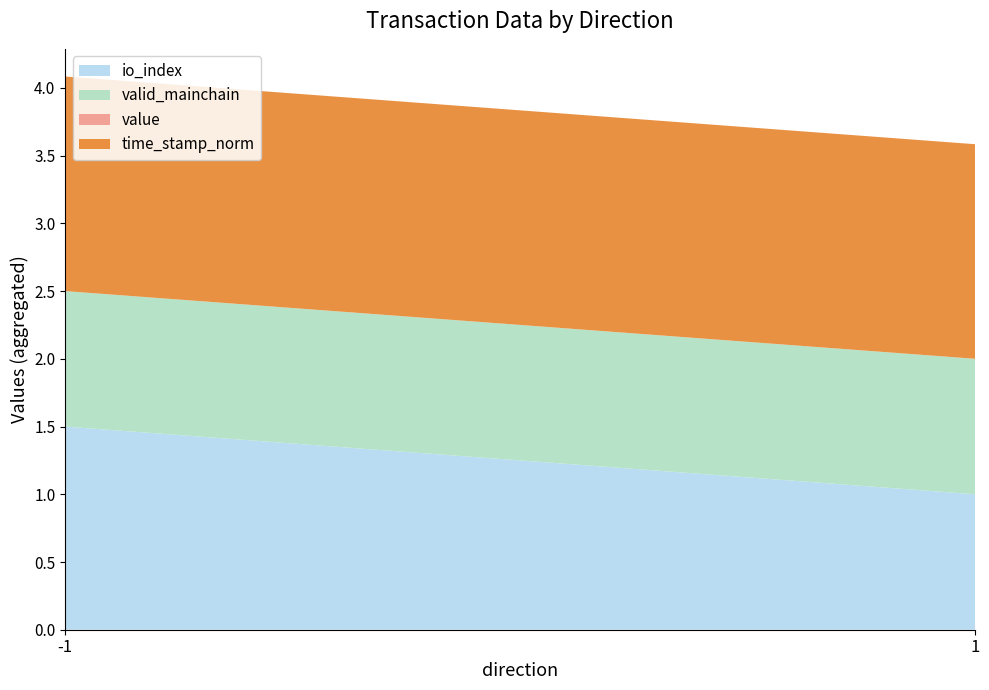

The io_index series shows 0.7 at -1. True or false?

False